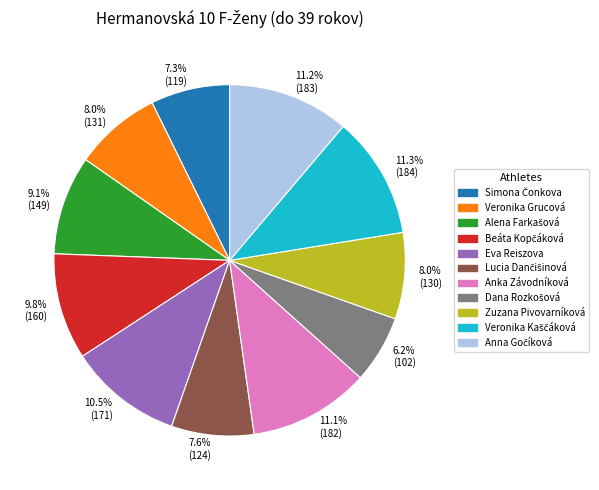

What is the ratio of the value at 11.1% (182) to the value at 11.2% (183)?

1.0